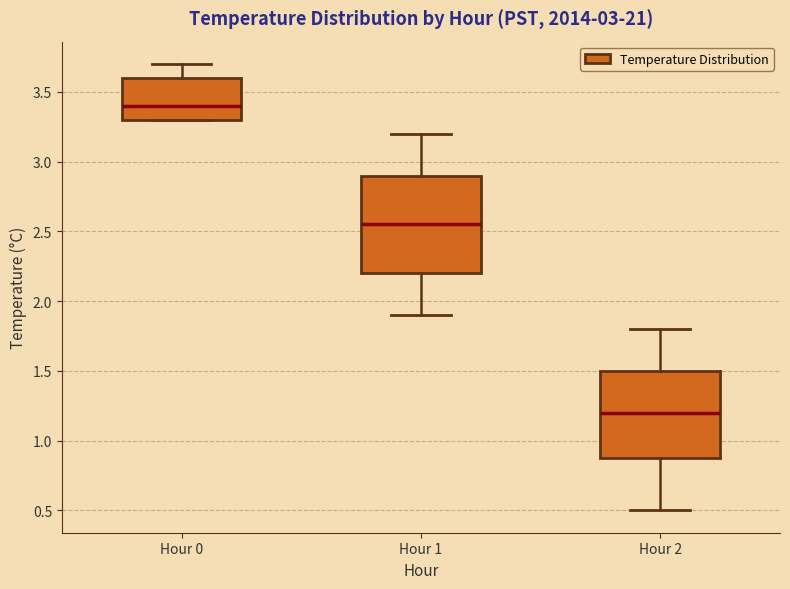

Which box's median line is the lowest?

Hour 2